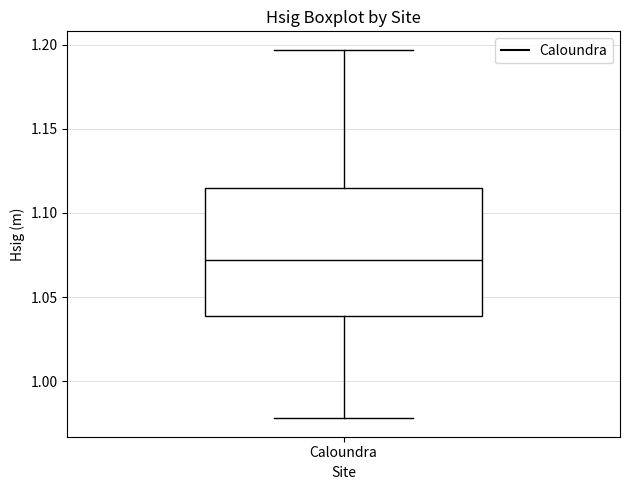

Where does the lower whisker of the box for Caloundra end on the y-axis? The values are not printed on the chart, so give them approximately, as read against the axis.

0.980